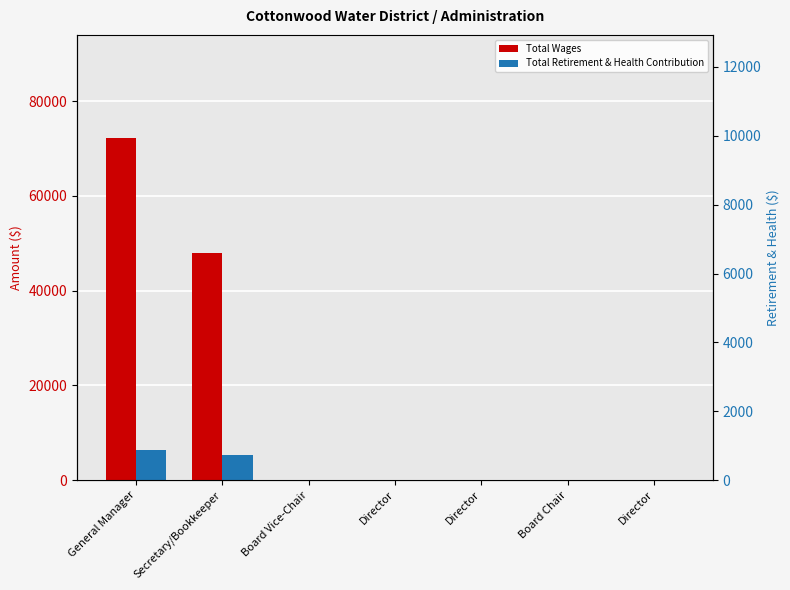

List the series in order of their peak value, lowest first.

Total Retirement & Health Contribution, Total Wages